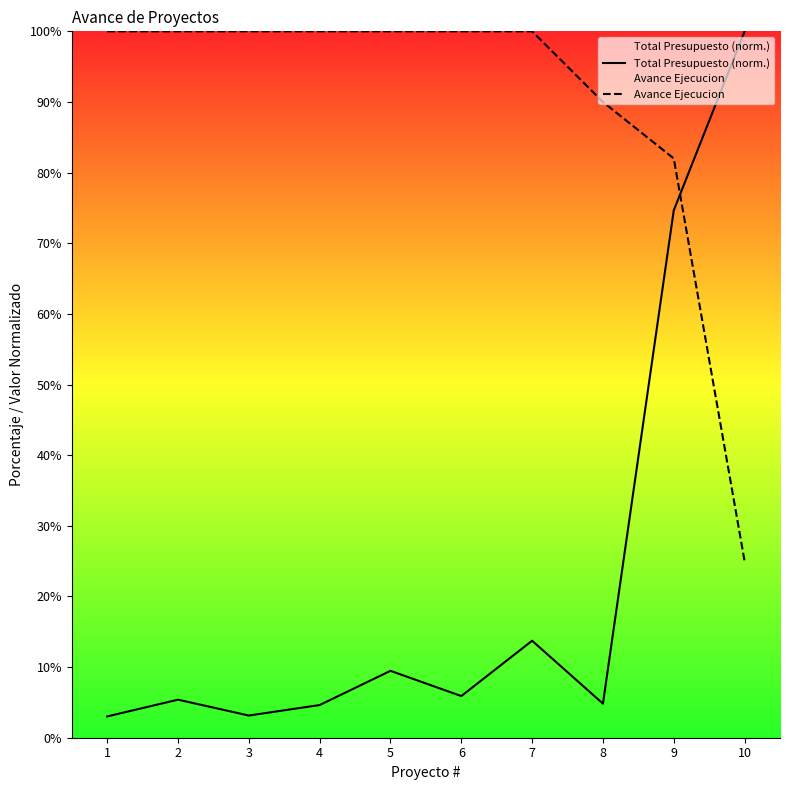

How many series are shown in this chart?

2